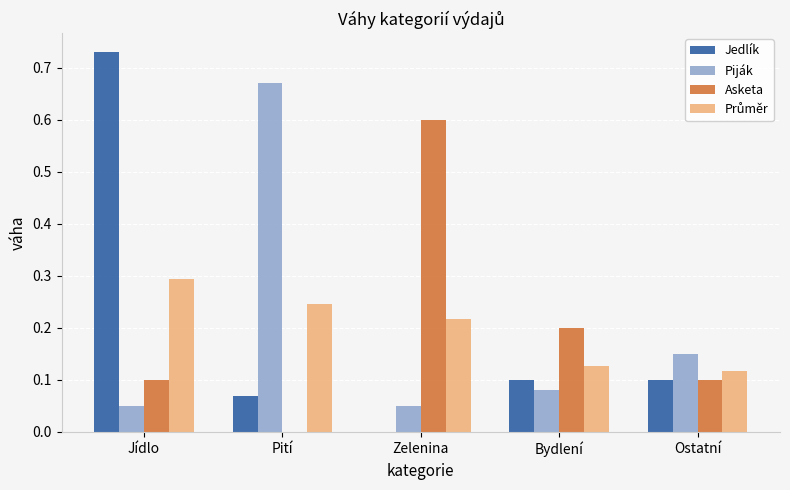

True or false: Piják has a value of 0.1 at Bydlení.

True